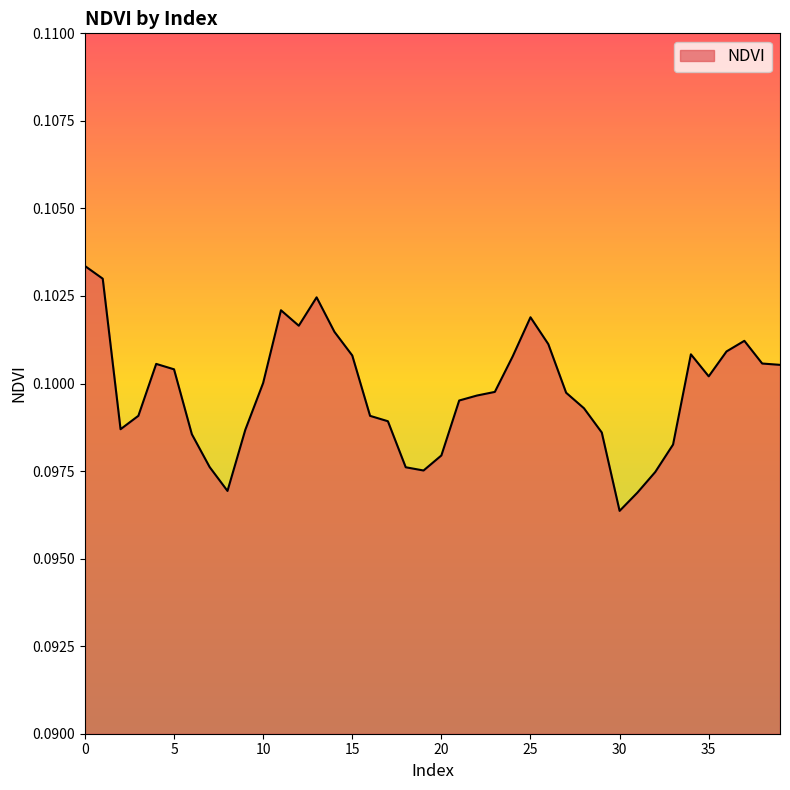

How many series are shown in this chart?

1